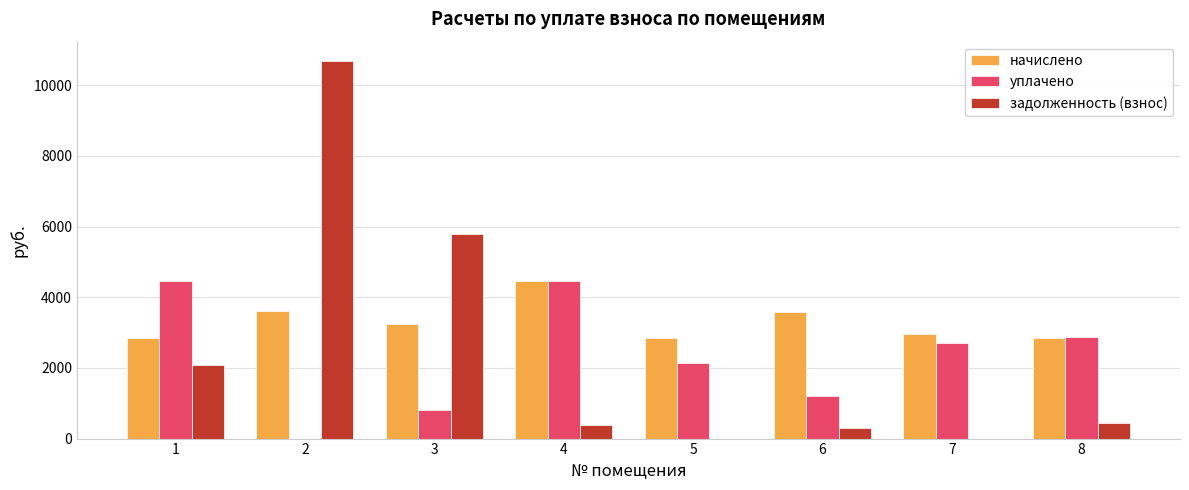

Is it true that уплачено equals 4466.6 at 1?

True